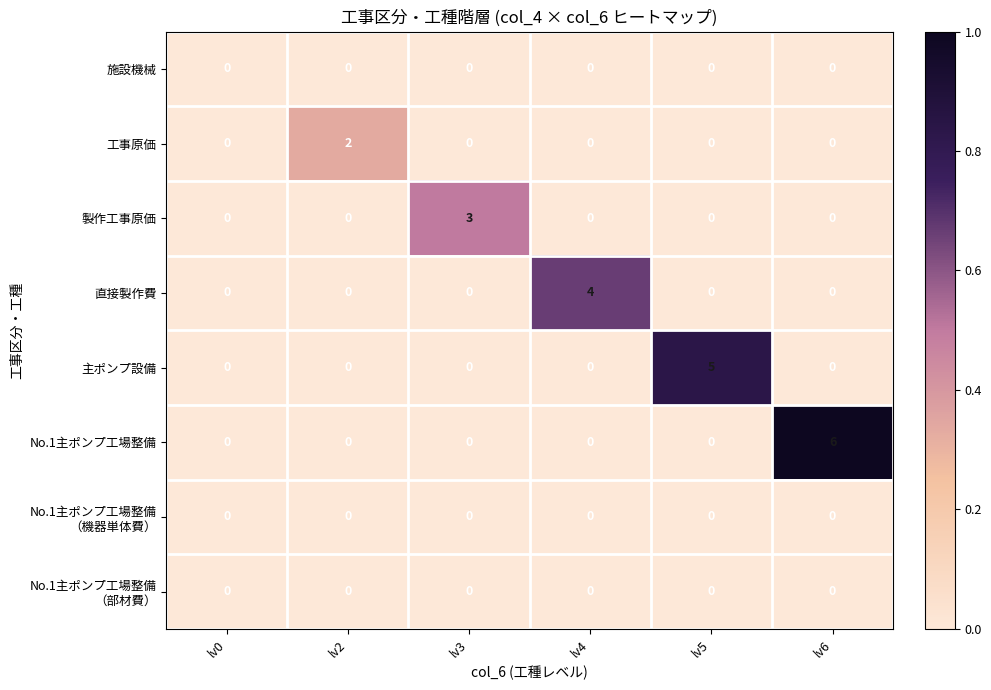

How many distinct data groups are displayed?

8